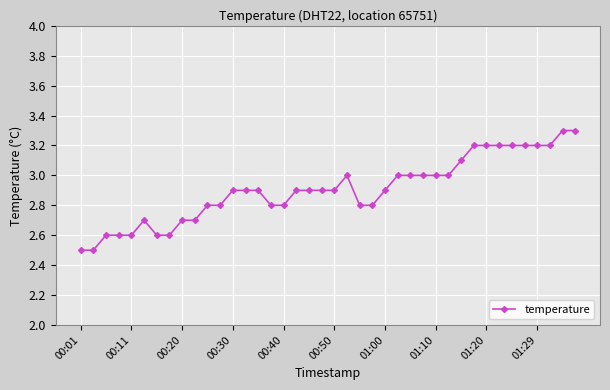

Count the number of categories in the chart.

40